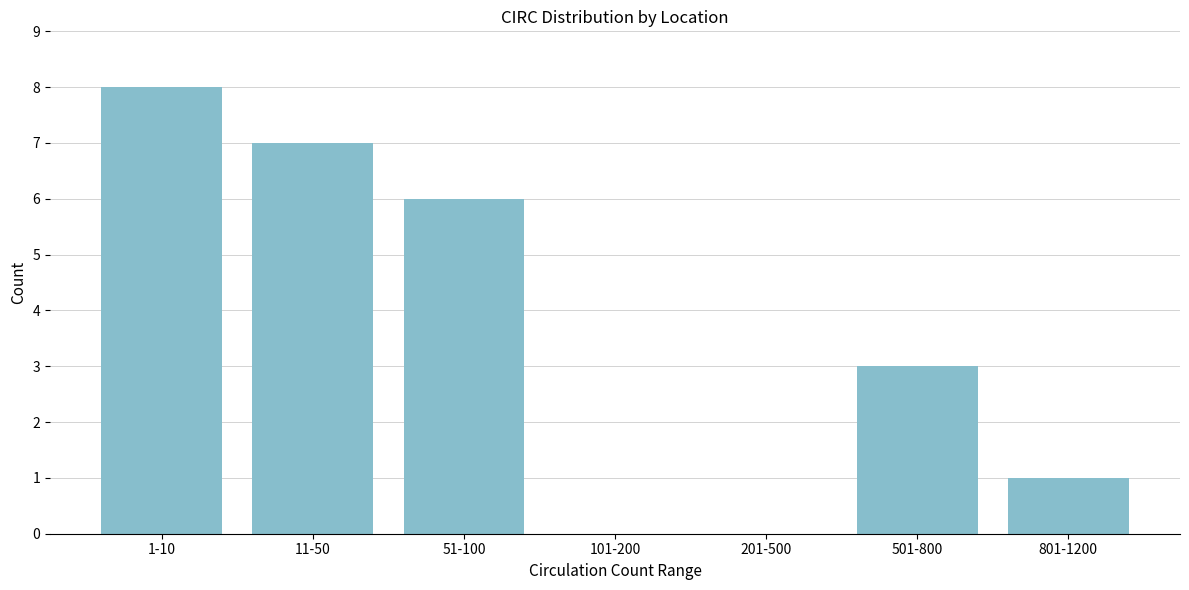

Reading left to right, transcribe all the data shown in this chart.

1-10=8	11-50=7	51-100=6	101-200=0	201-500=0	501-800=3	801-1200=1